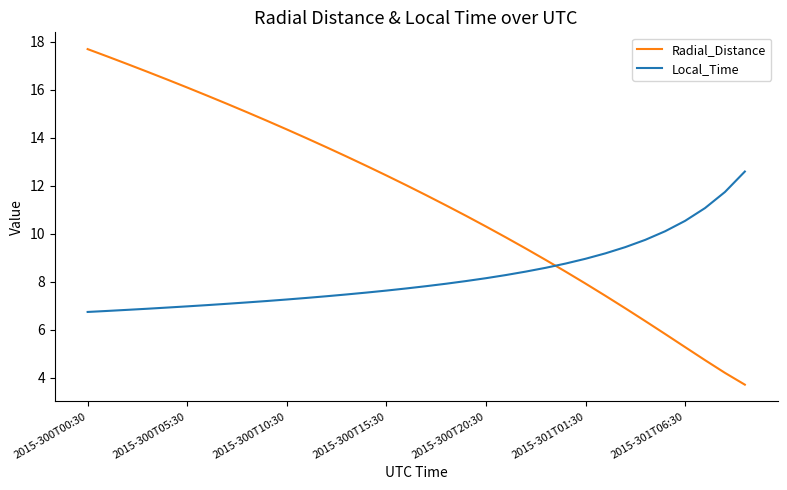

List the series in order of their peak value, lowest first.

Local_Time, Radial_Distance